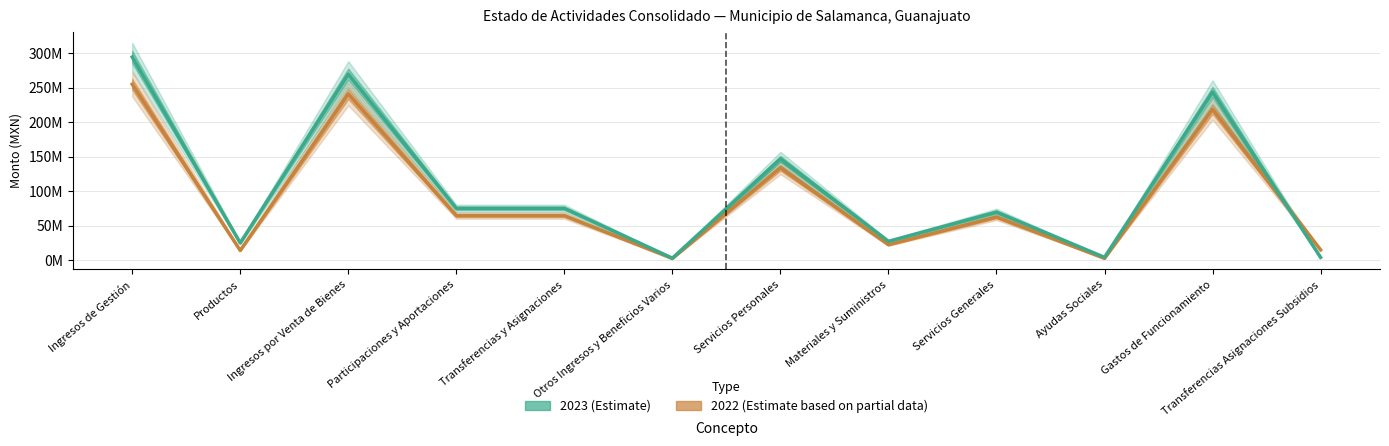

The 2022 series shows 105449476.1 at Servicios Generales. True or false?

False